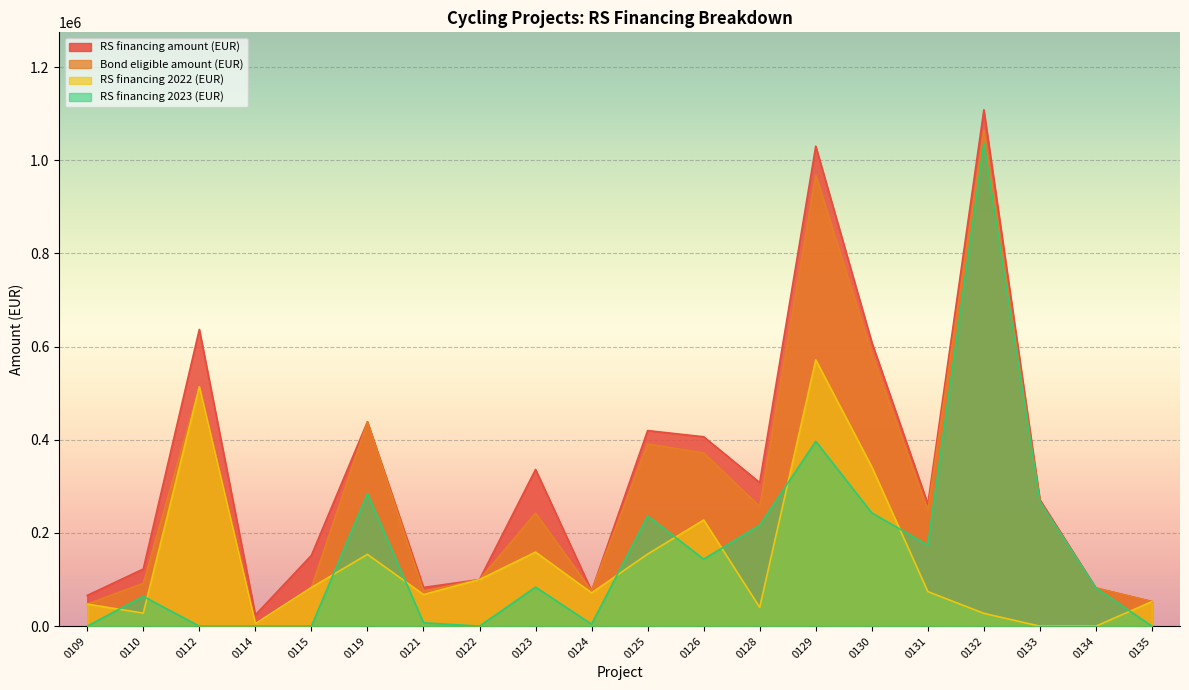

What is the spread (max minus min) of values at 0122?

100000.0